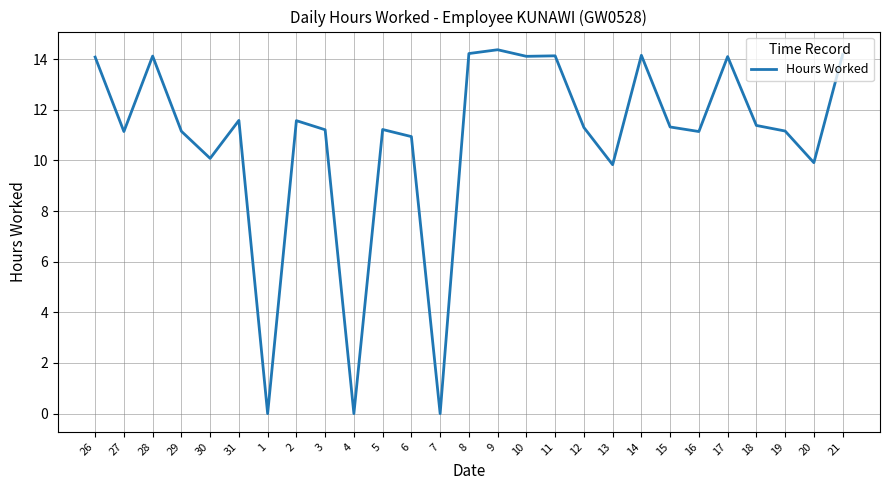

What position from the right is 12?

10